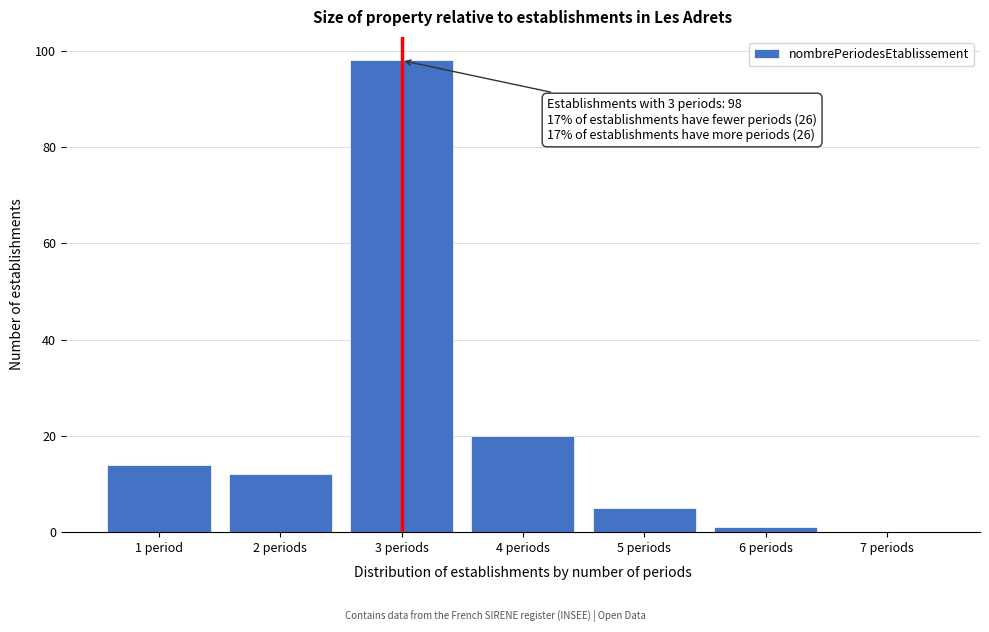

Reading right to left, list all the values displayed in this chart.

7 periods=0	6 periods=1	5 periods=5	4 periods=20	3 periods=98	2 periods=12	1 period=14